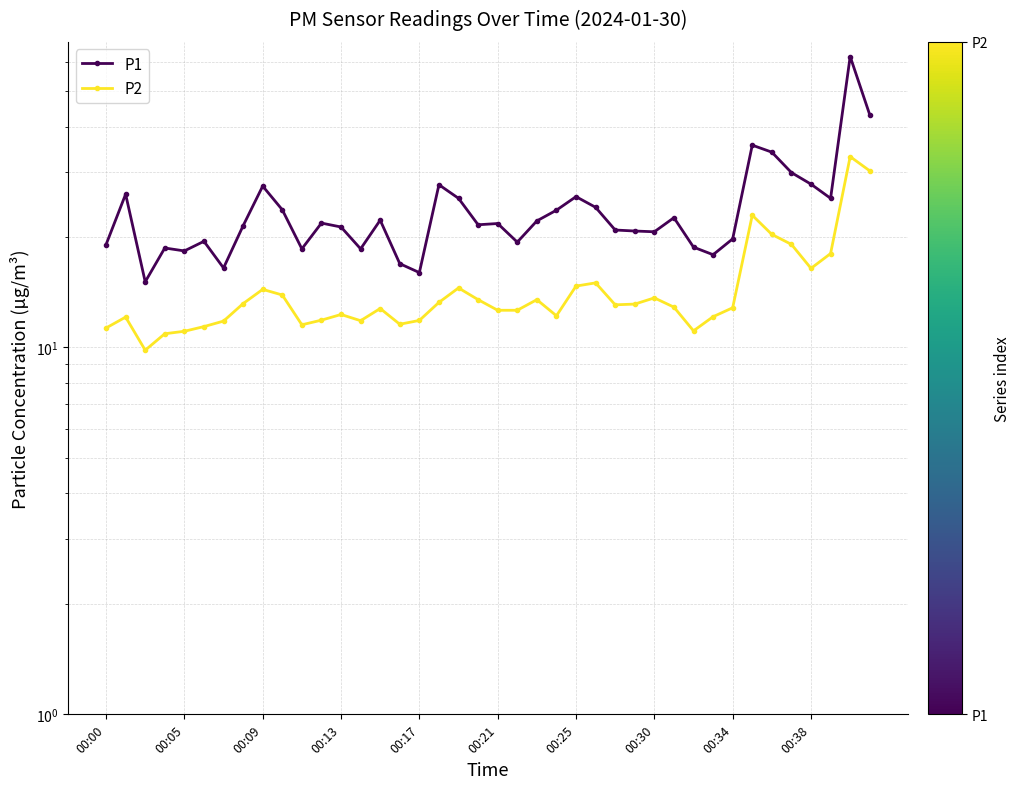

What is the difference between the maximum and minimum values in the P1 series?

47.0